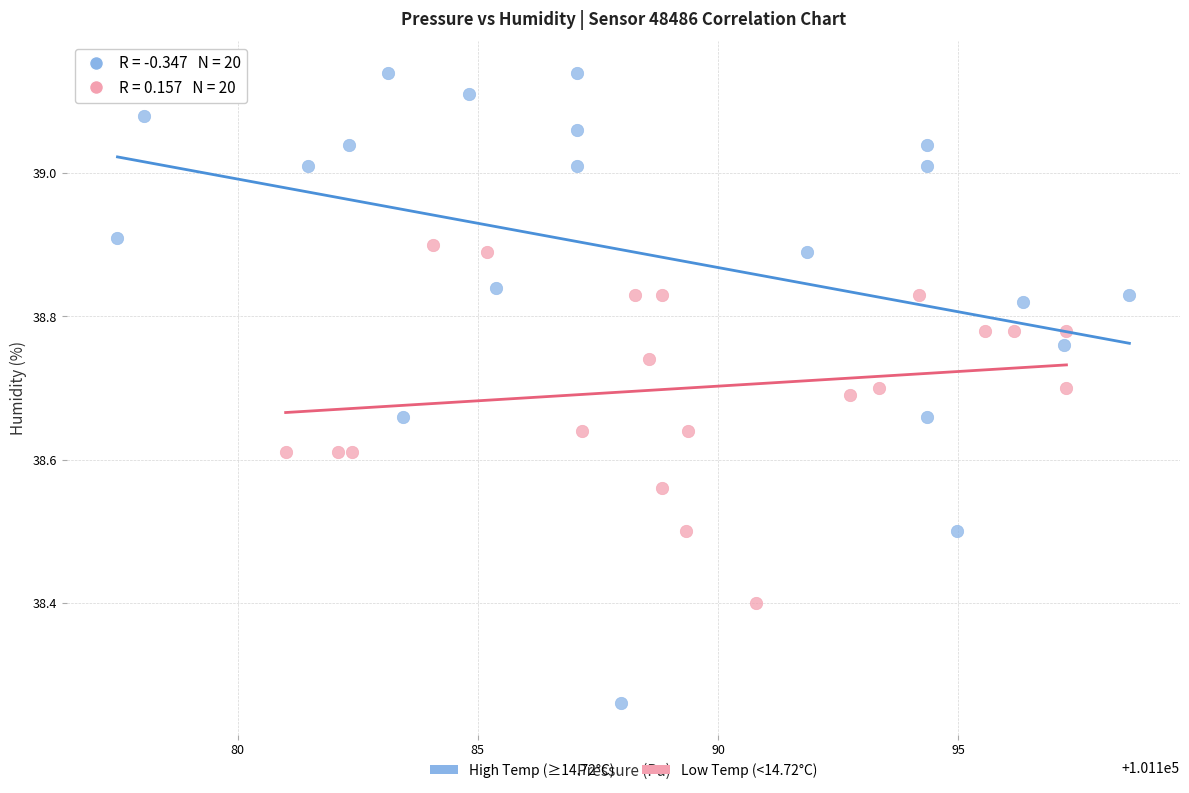

Which series has the widest spread of Y values?

High Temp (≥14.72°C)